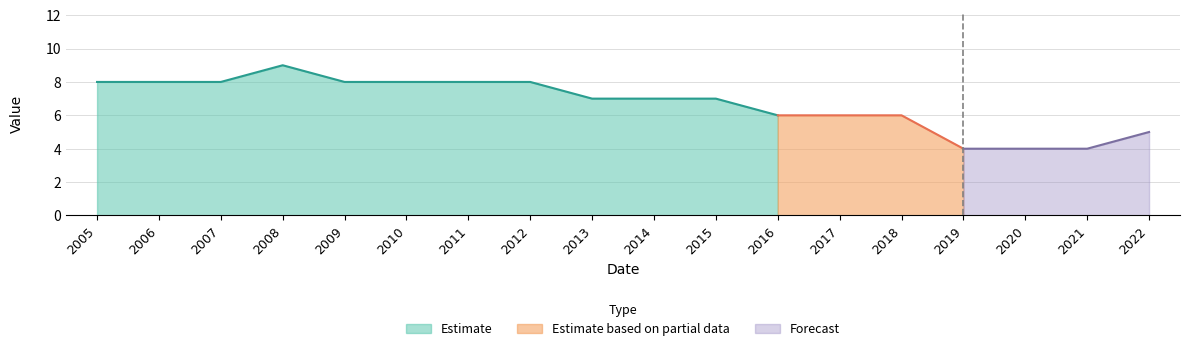

How many data points does each series have?

18